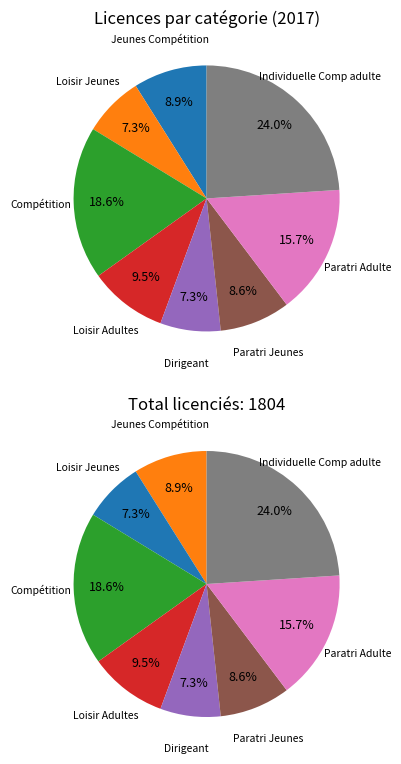

How many slices are in this pie chart?

8